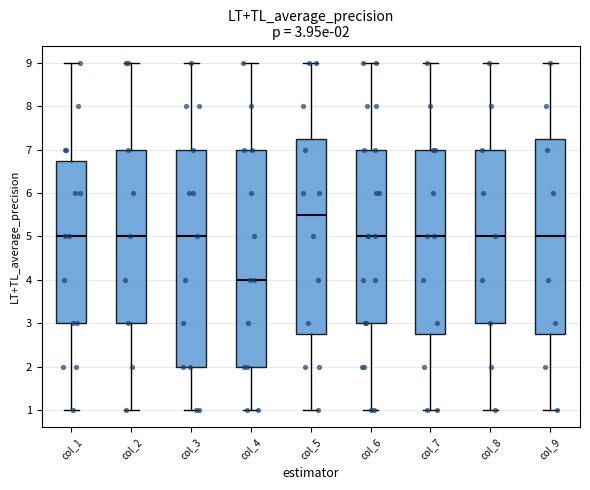

Which box has the highest median line?

col_5